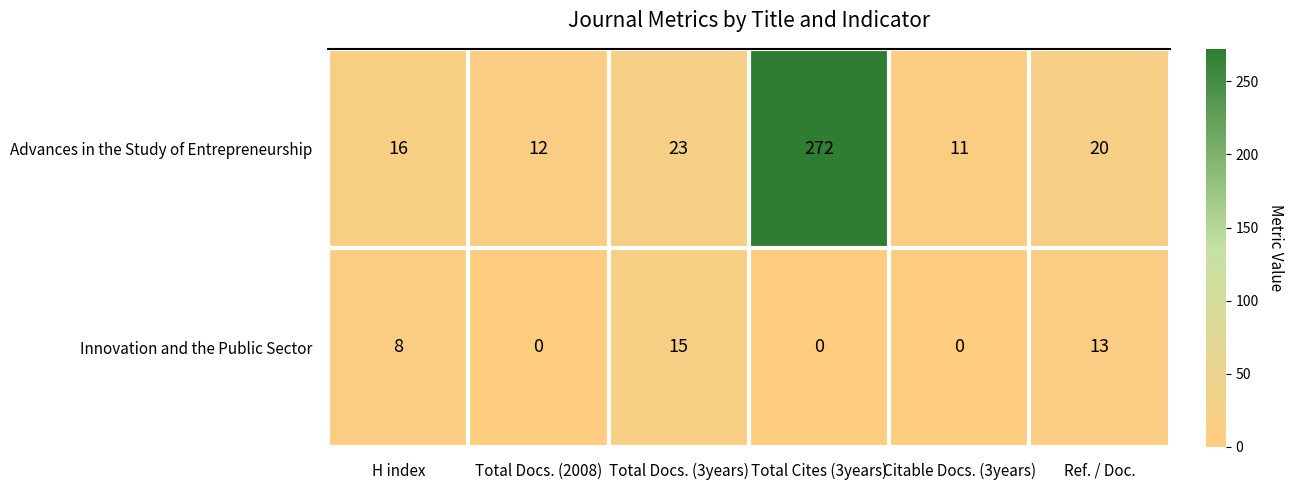

The Advances in the Study of Entrepreneurship series shows 11 at Citable Docs. (3years). True or false?

True